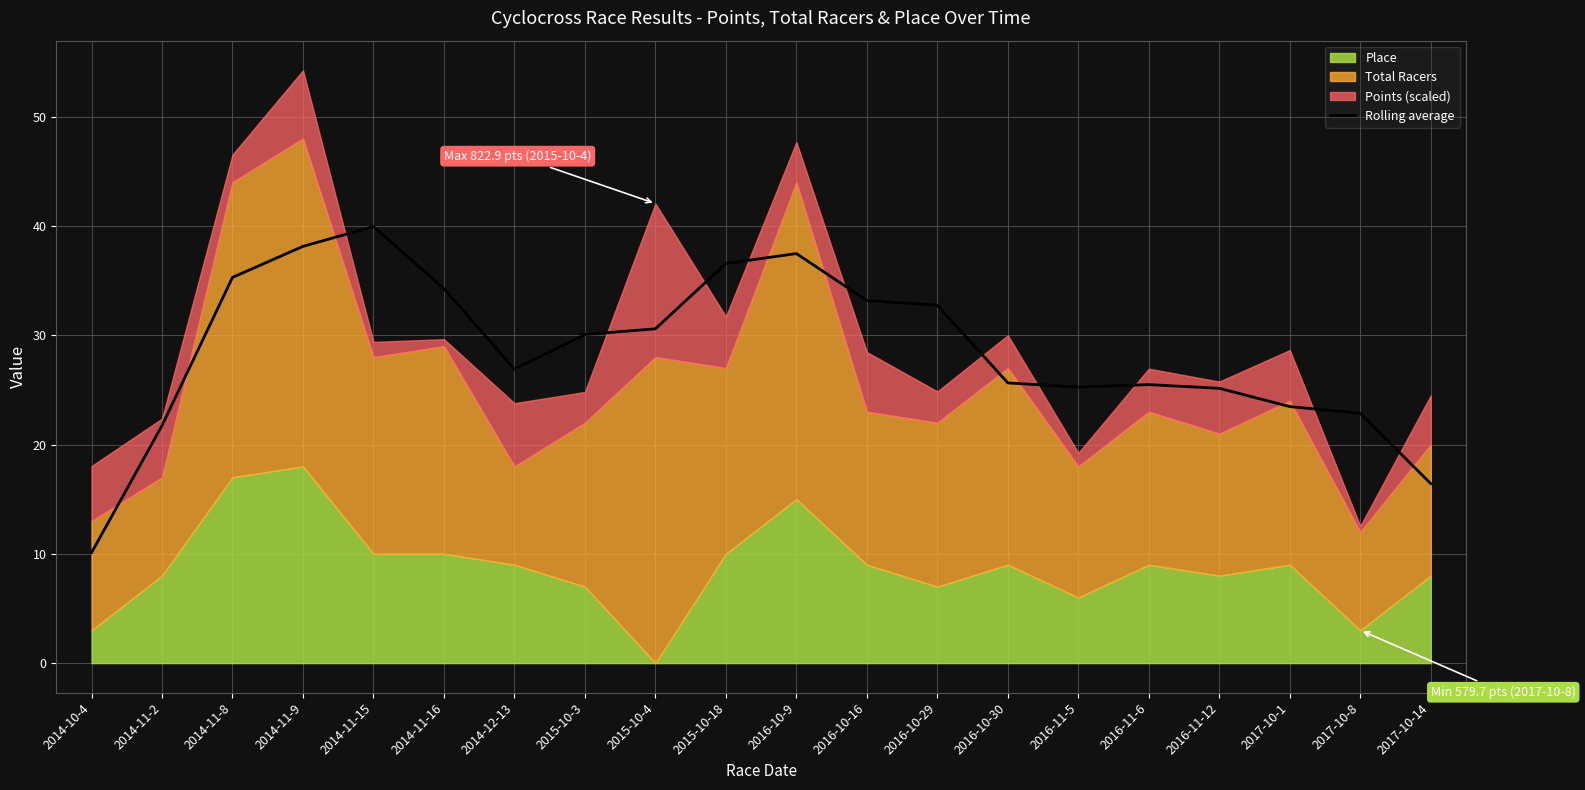

What is the sum of all values?

571.3